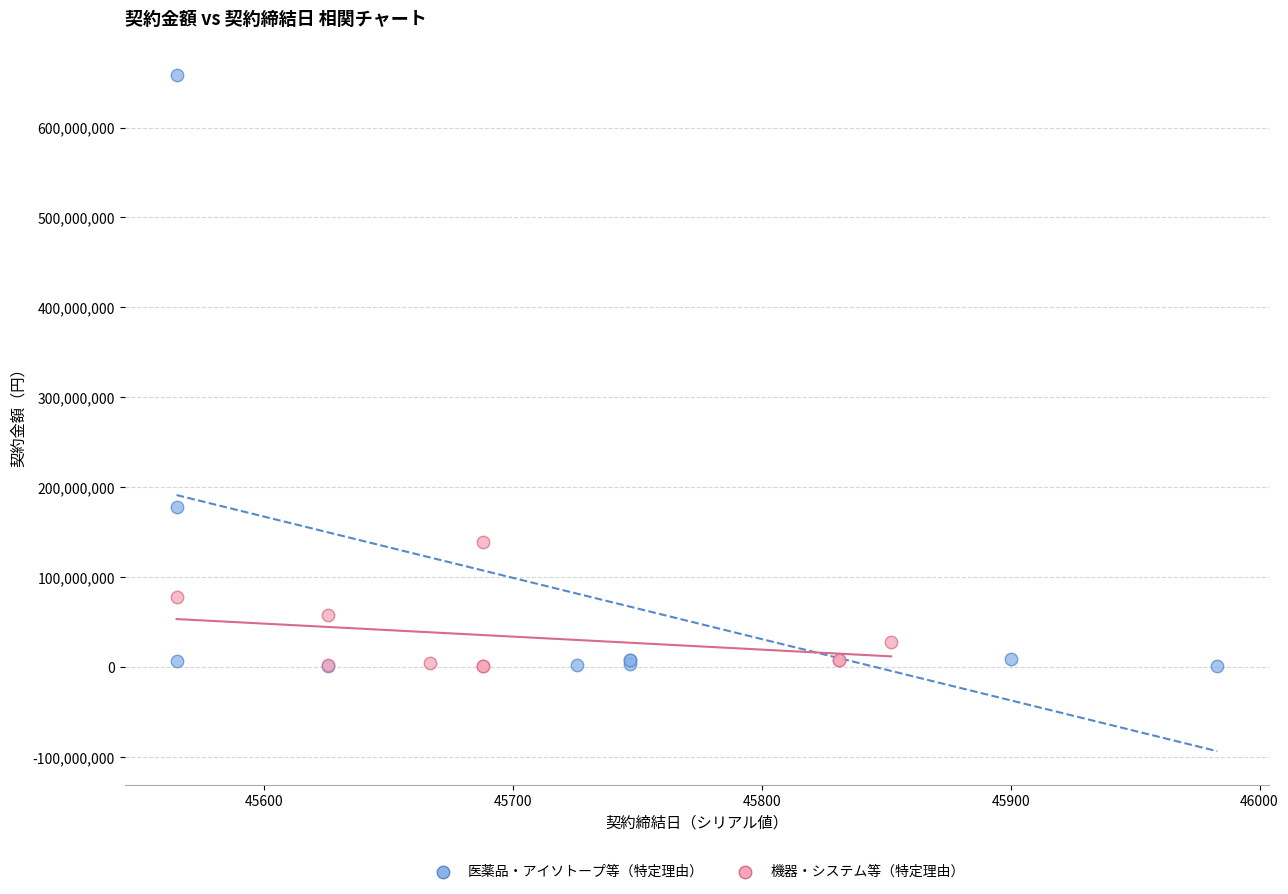

Which series has the widest spread of Y values?

医薬品・アイソトープ等（特定理由）